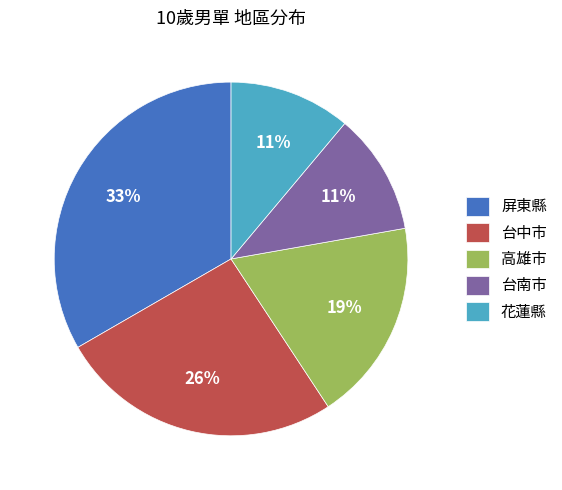

Is there a majority slice in this chart?

No